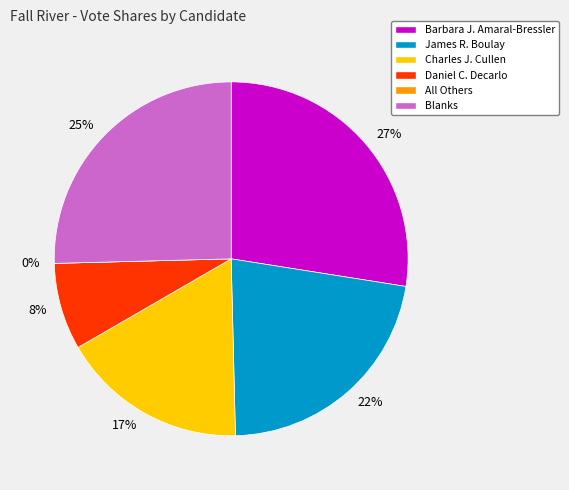

To the nearest percent, what percentage of the pie is James R. Boulay?

22%